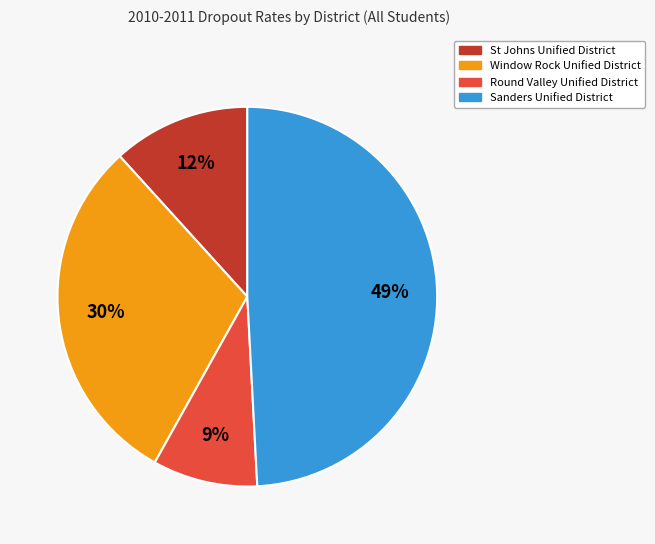

What is the ratio of the value at Window Rock Unified District to the value at Sanders Unified District?

0.6